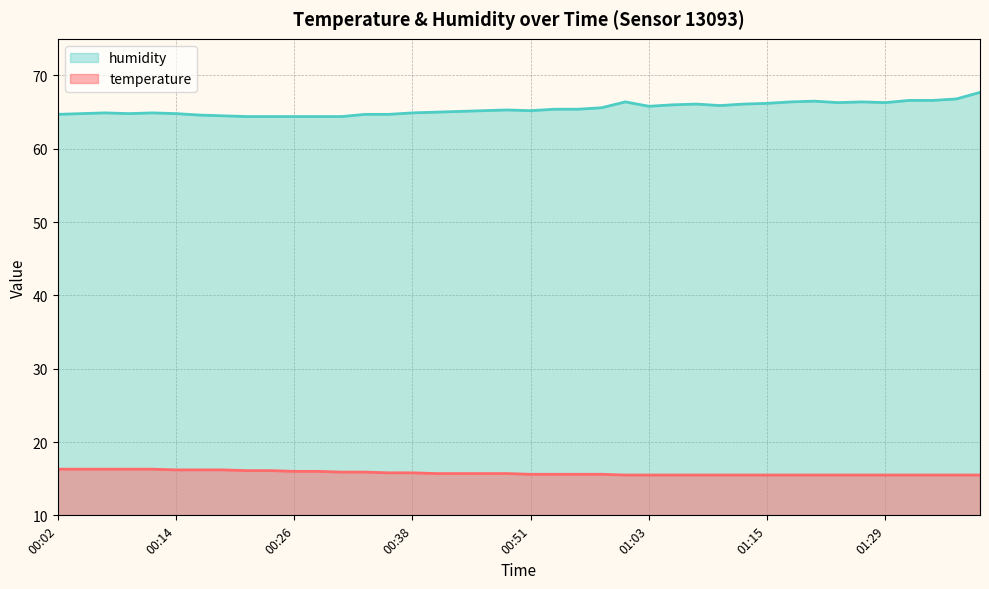

What is the sum of all humidity values?

2618.6